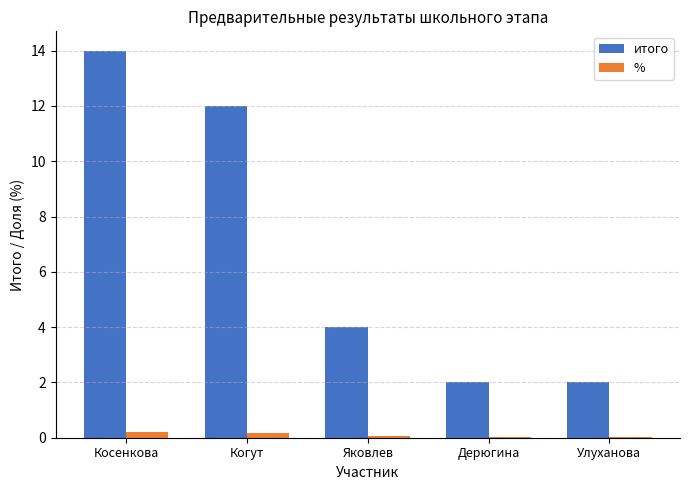

What is the total value across all series at Улуханова?

2.0